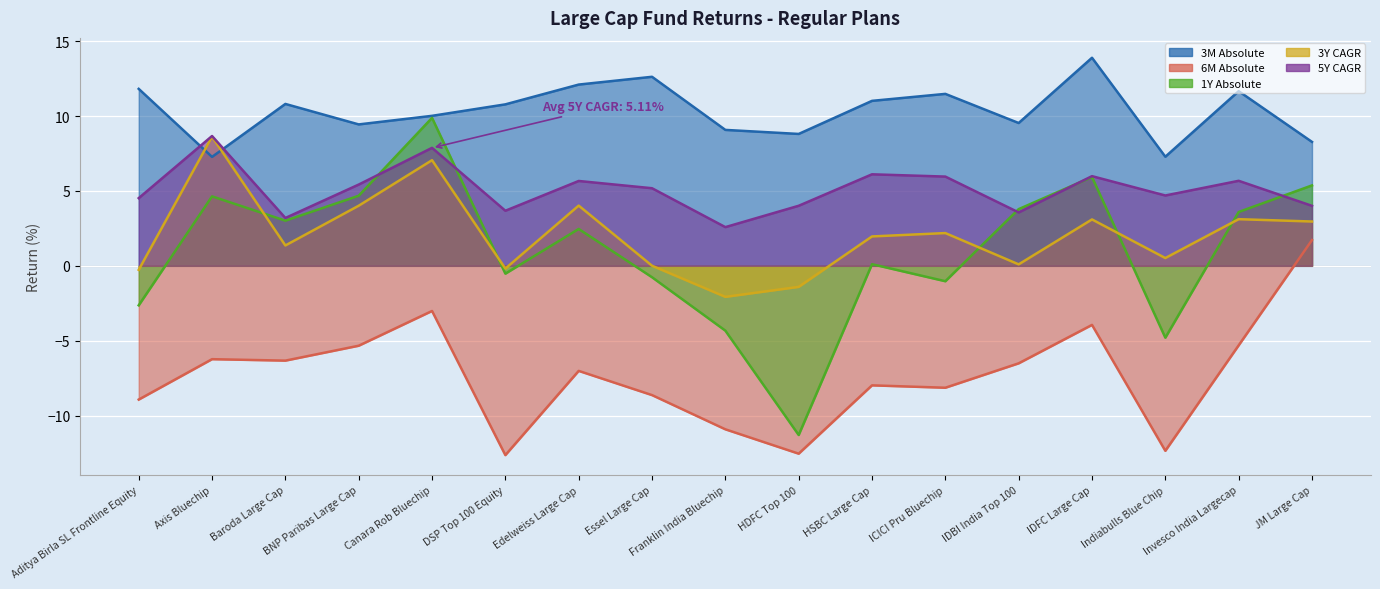

List the series in order of their peak value, lowest first.

6M Absolute, 3Y CAGR, 5Y CAGR, 1Y Absolute, 3M Absolute